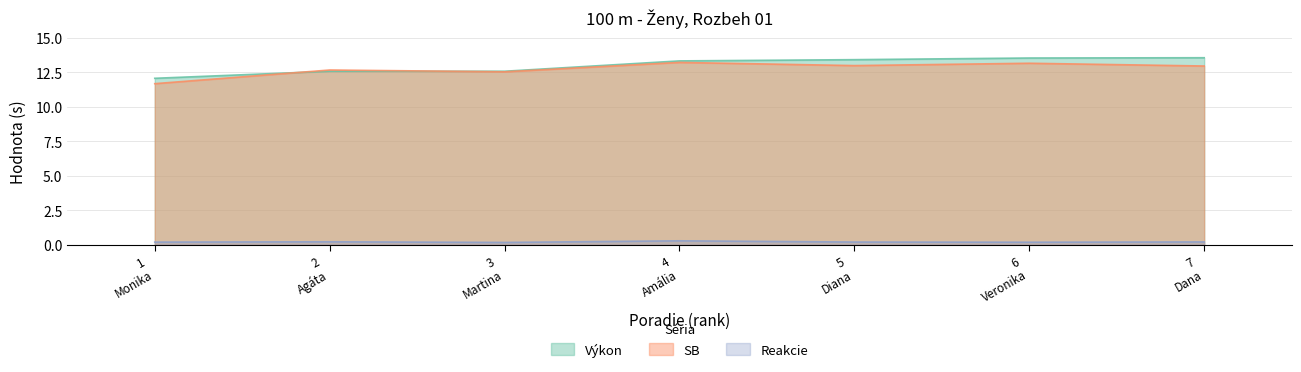

True or false: Reakcie and SB cross at least once.

False